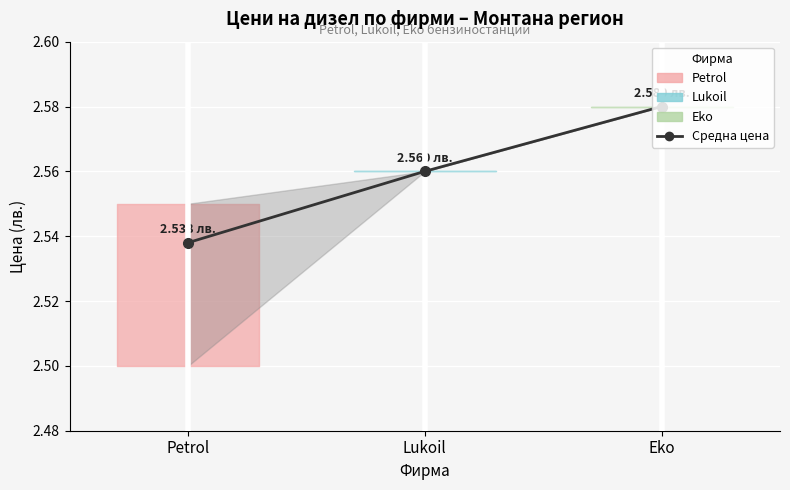

How many series are shown in this chart?

1